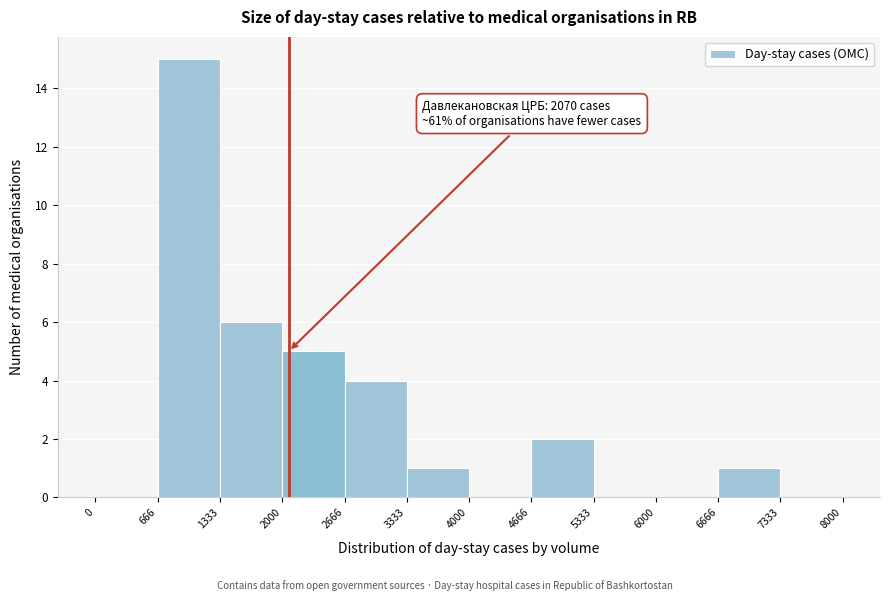

Which range on the x-axis has the tallest bar?

666 to 1333